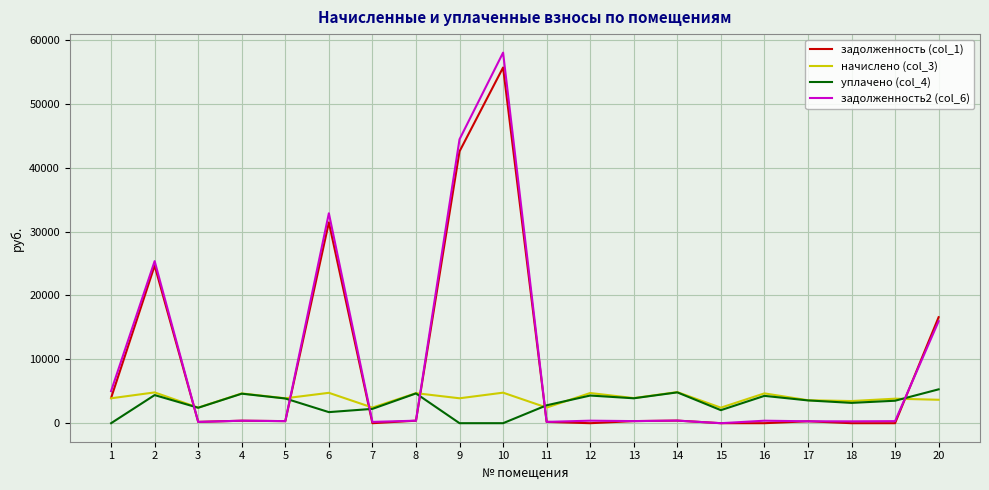

Is the value of задолженность2 (col_6) at 1 greater than the value of задолженность (col_1) at 7?

Yes